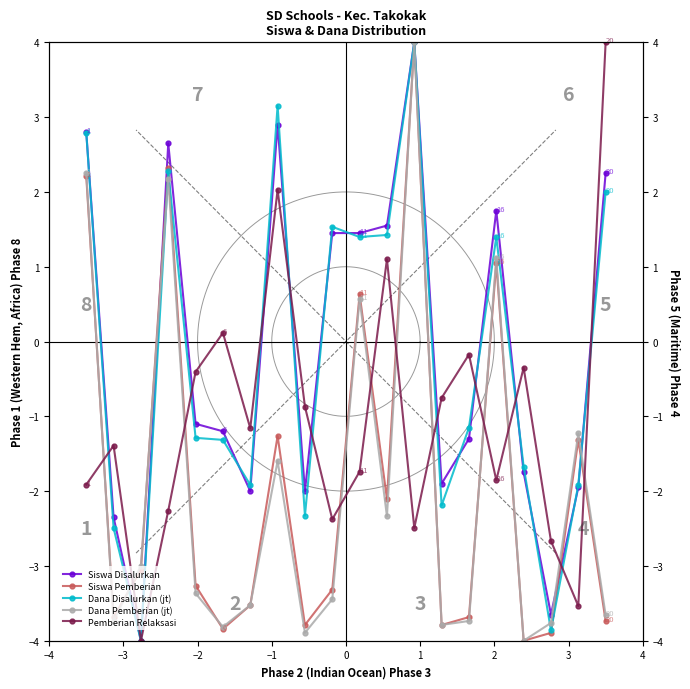

How many lines are shown in the chart?

5